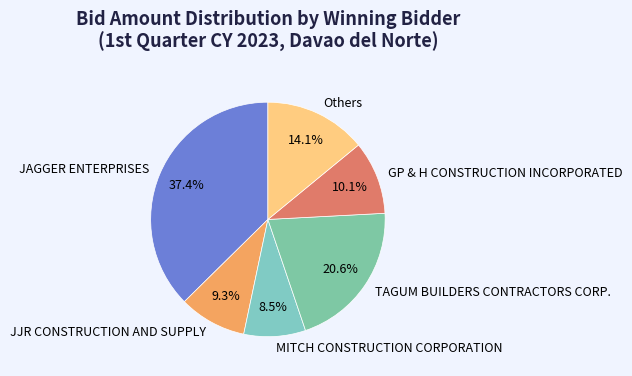

What is the largest slice in the pie chart?

JAGGER ENTERPRISES